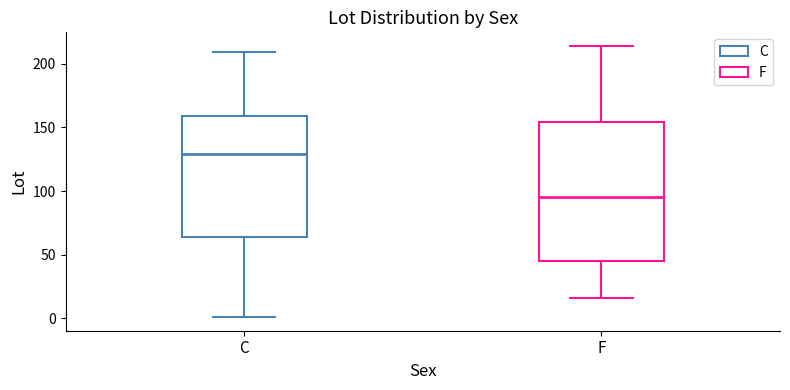

Which box's median line is the highest?

C